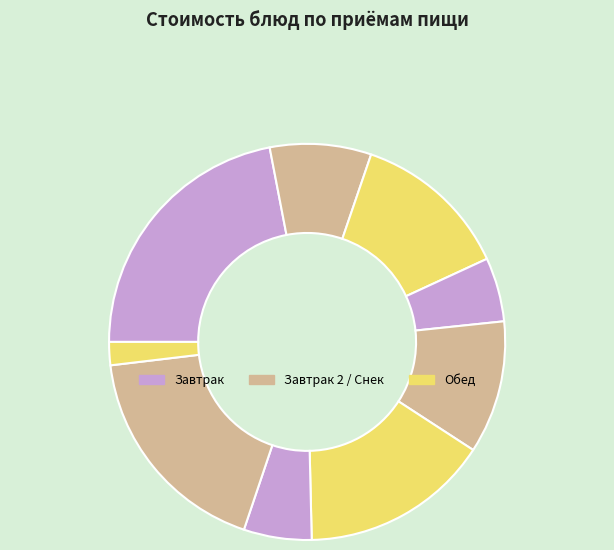

How many slices are in this pie chart?

9